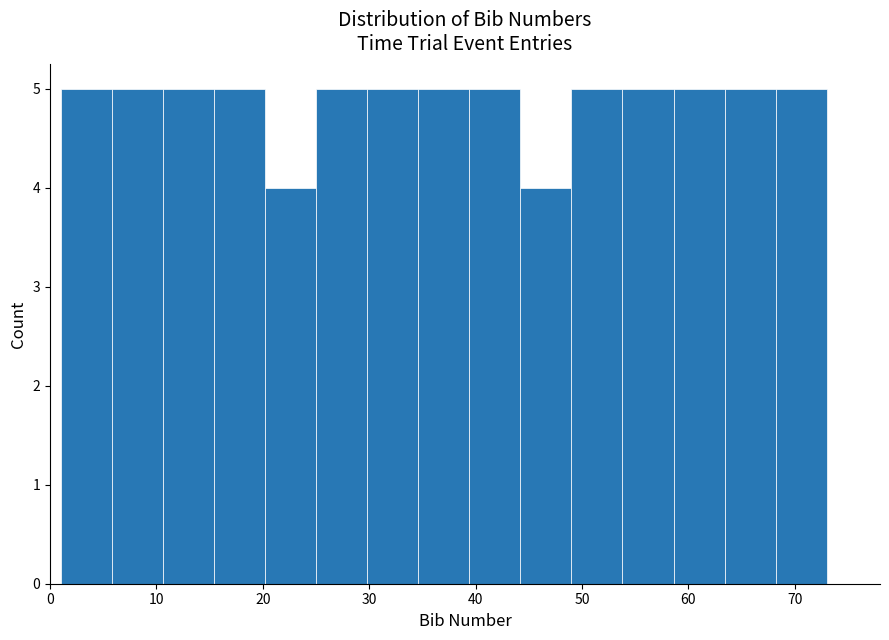

Reading left to right, transcribe this chart: for each bar, give the range it covers on the x-axis and its height. Neither the bar edges nor the heights are printed on the chart, so give them approximately, as read against the axes.

1.0 to 5.8: 5
5.8 to 10.6: 5
10.6 to 15.4: 5
15.4 to 20.2: 5
20.2 to 25.0: 4
25.0 to 29.8: 5
29.8 to 34.6: 5
34.6 to 39.4: 5
39.4 to 44.2: 5
44.2 to 49.0: 4
49.0 to 53.8: 5
53.8 to 58.6: 5
58.6 to 63.4: 5
63.4 to 68.2: 5
68.2 to 73.0: 5